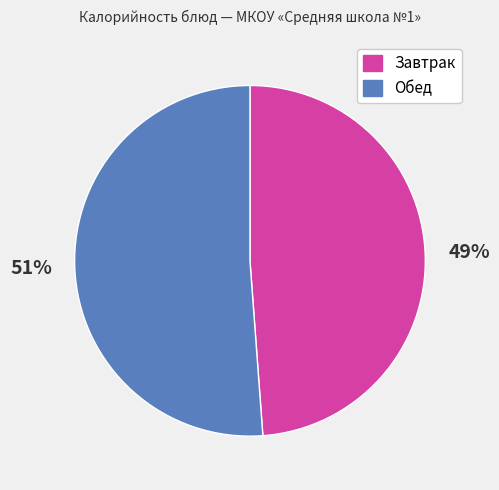

Does Обед account for over 50% of the chart?

Yes